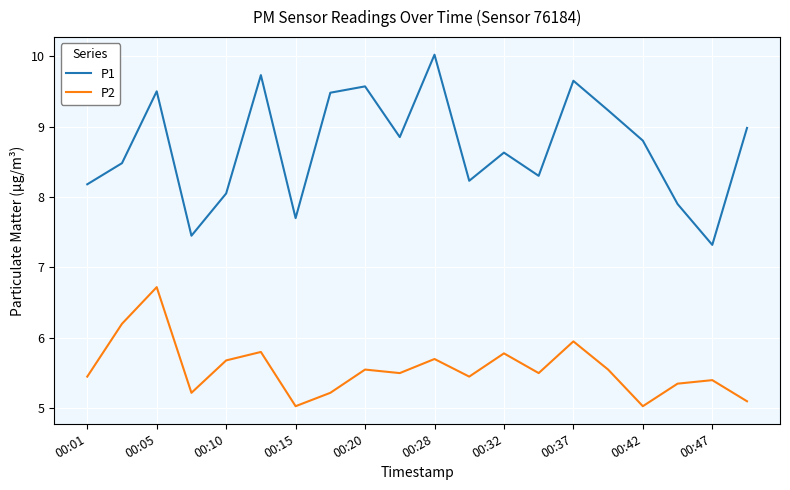

What are all the series names shown in the legend?

P1, P2